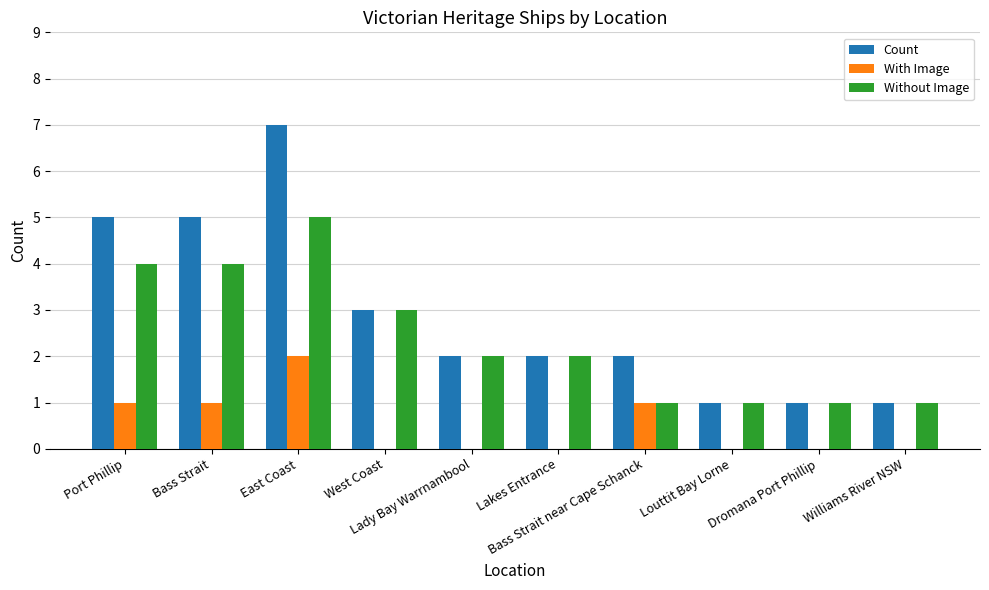

Which series has the largest total across all categories?

Count